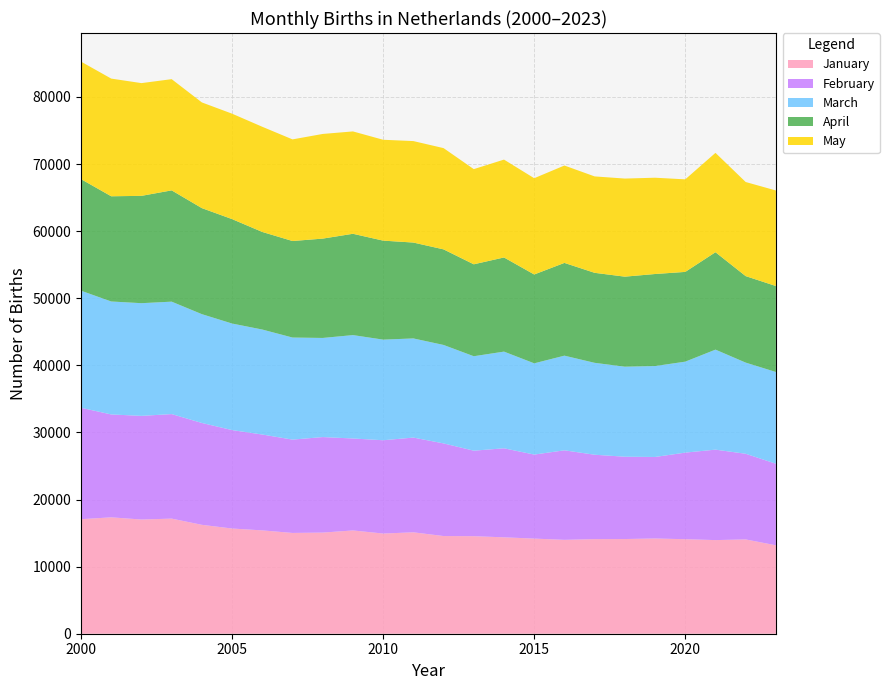

Reading left to right, transcribe all the data shown in this chart.

January: 2000=17068	2001=17344	2002=17019	2003=17153	2004=16229	2005=15678	2006=15399	2007=15019	2008=15071	2009=15391	2010=14929	2011=15112	2012=14558	2013=14534	2014=14366	2015=14176	2016=13990	2017=14100	2018=14111	2019=14192	2020=14085	2021=13953	2022=14054	2023=13176
February: 2000=16606	2001=15334	2002=15448	2003=15579	2004=15180	2005=14671	2006=14286	2007=13909	2008=14236	2009=13704	2010=13905	2011=14119	2012=13804	2013=12746	2014=13267	2015=12523	2016=13342	2017=12575	2018=12269	2019=12149	2020=12905	2021=13480	2022=12764	2023=12158
March: 2000=17445	2001=16834	2002=16792	2003=16755	2004=16215	2005=15876	2006=15646	2007=15211	2008=14771	2009=15409	2010=14994	2011=14775	2012=14672	2013=14074	2014=14409	2015=13597	2016=14107	2017=13696	2018=13415	2019=13549	2020=13556	2021=14905	2022=13585	2023=13669
April: 2000=16625	2001=15679	2002=15995	2003=16585	2004=15801	2005=15563	2006=14543	2007=14385	2008=14804	2009=15098	2010=14753	2011=14289	2012=14244	2013=13699	2014=14031	2015=13241	2016=13823	2017=13413	2018=13417	2019=13717	2020=13375	2021=14517	2022=12890	2023=12813
May: 2000=17513	2001=17537	2002=16800	2003=16572	2004=15751	2005=15711	2006=15673	2007=15144	2008=15597	2009=15254	2010=15031	2011=15121	2012=15089	2013=14184	2014=14584	2015=14345	2016=14513	2017=14367	2018=14619	2019=14349	2020=13791	2021=14806	2022=14022	2023=14238